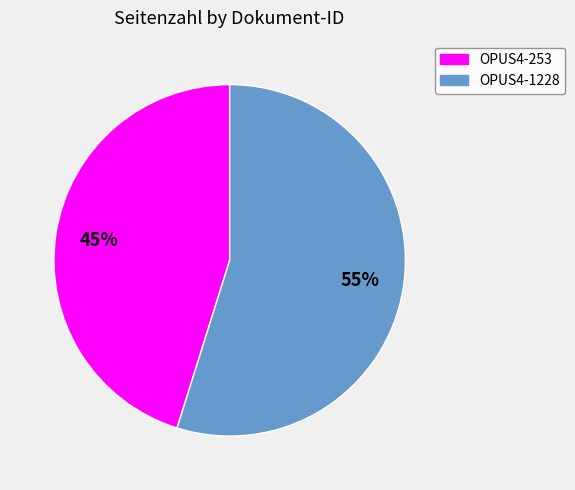

Which slice is the largest?

OPUS4-1228